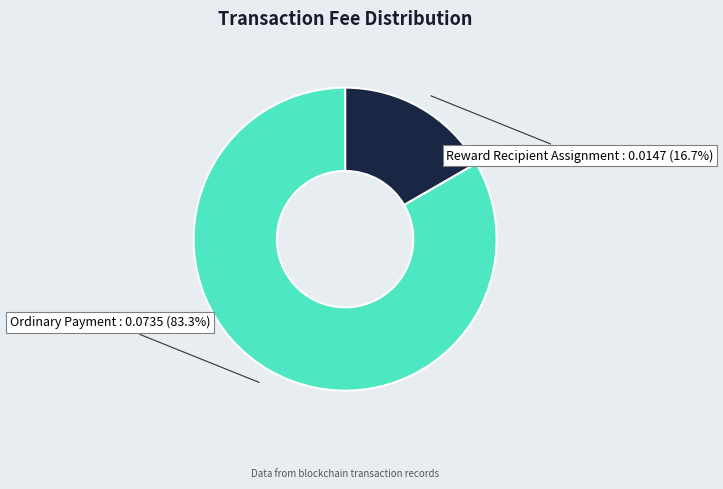

To the nearest percent, what is the average slice percentage?

50%